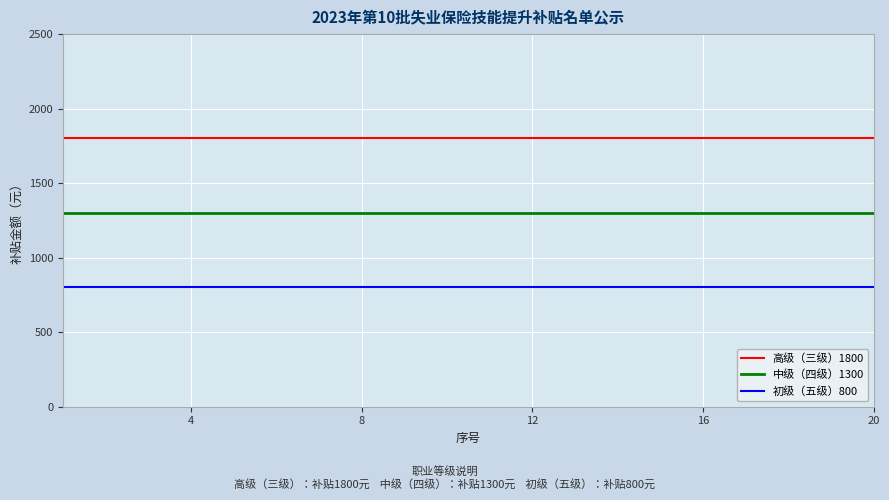

True or false: 中级（四级）1300 and 初级（五级）800 intersect in this chart.

False